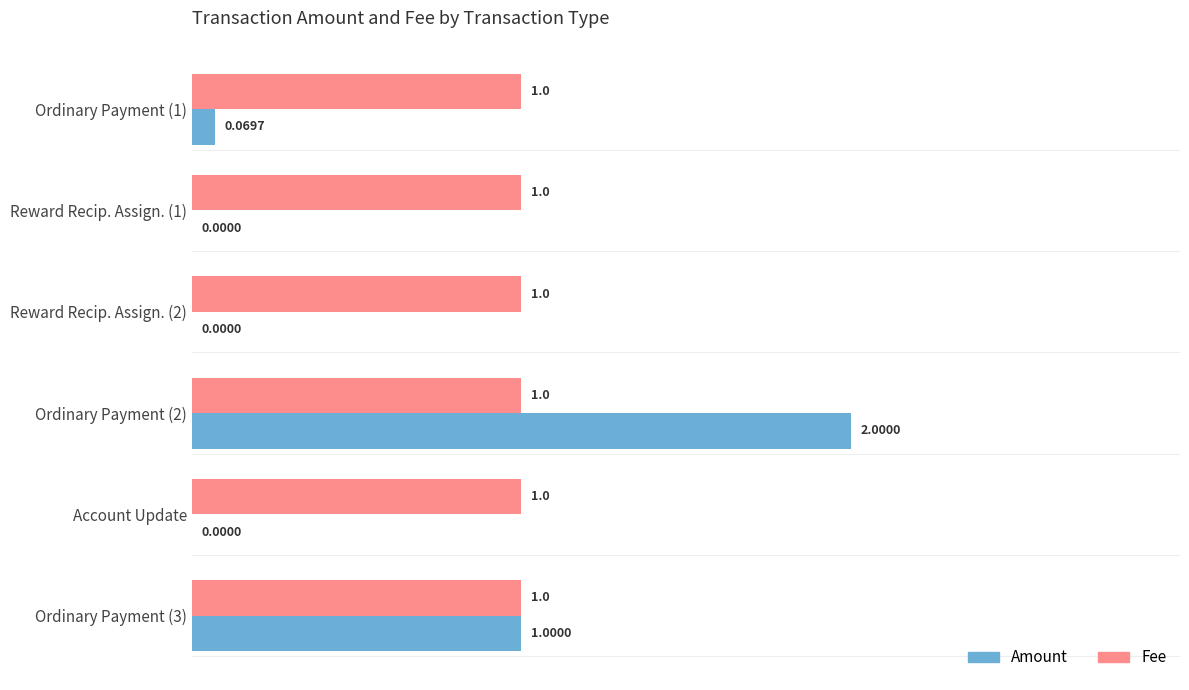

At which category is the sum across all series the highest?

Ordinary Payment (2)